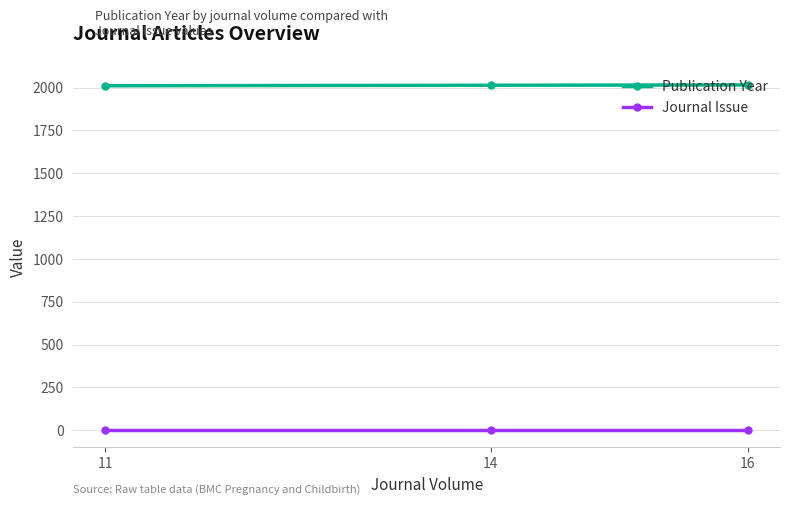

What is the sum of the Journal Issue values at 16 and 14?

2